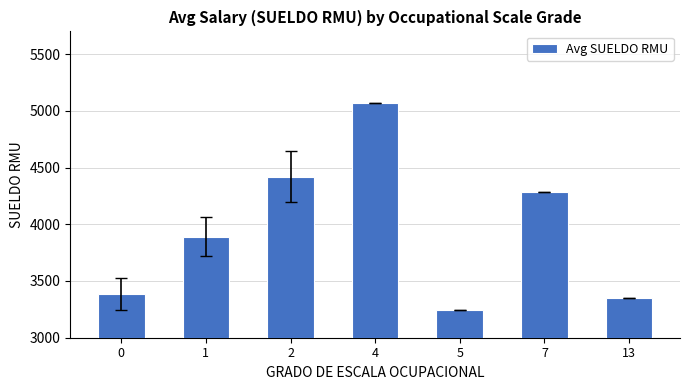

List the labels in order of value, smallest first.

5, 13, 0, 1, 7, 2, 4